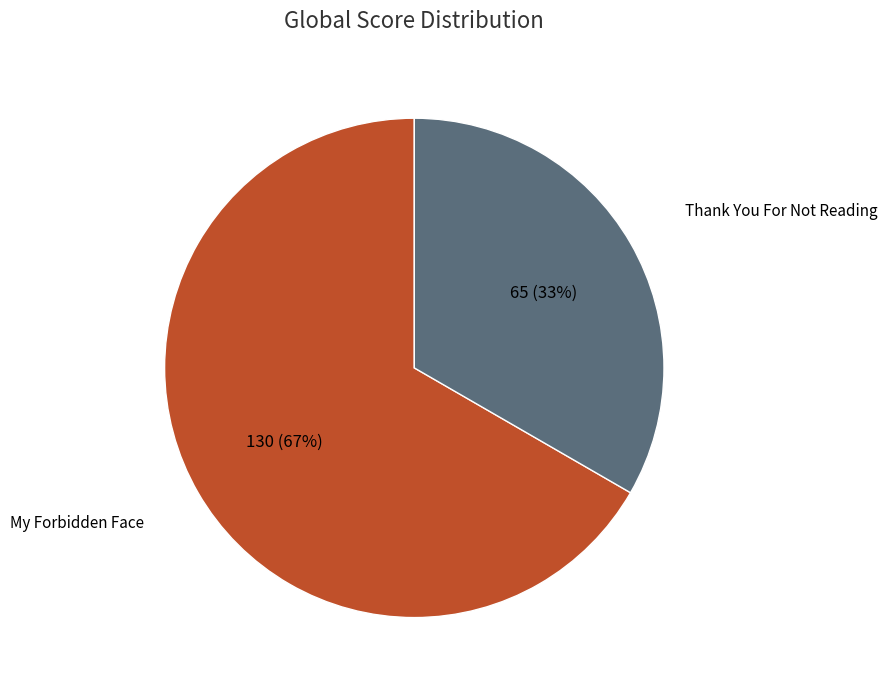

Which category has the smallest portion of the pie?

Thank You For Not Reading